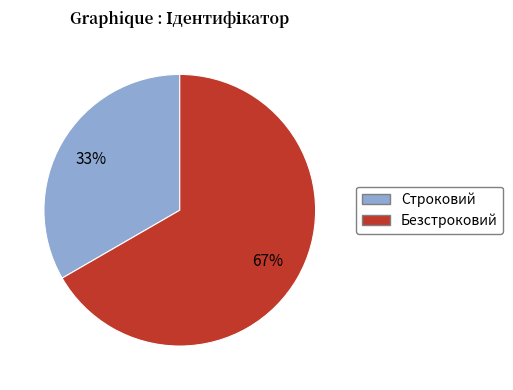

Which has a higher value, Безстроковий or Строковий?

Безстроковий